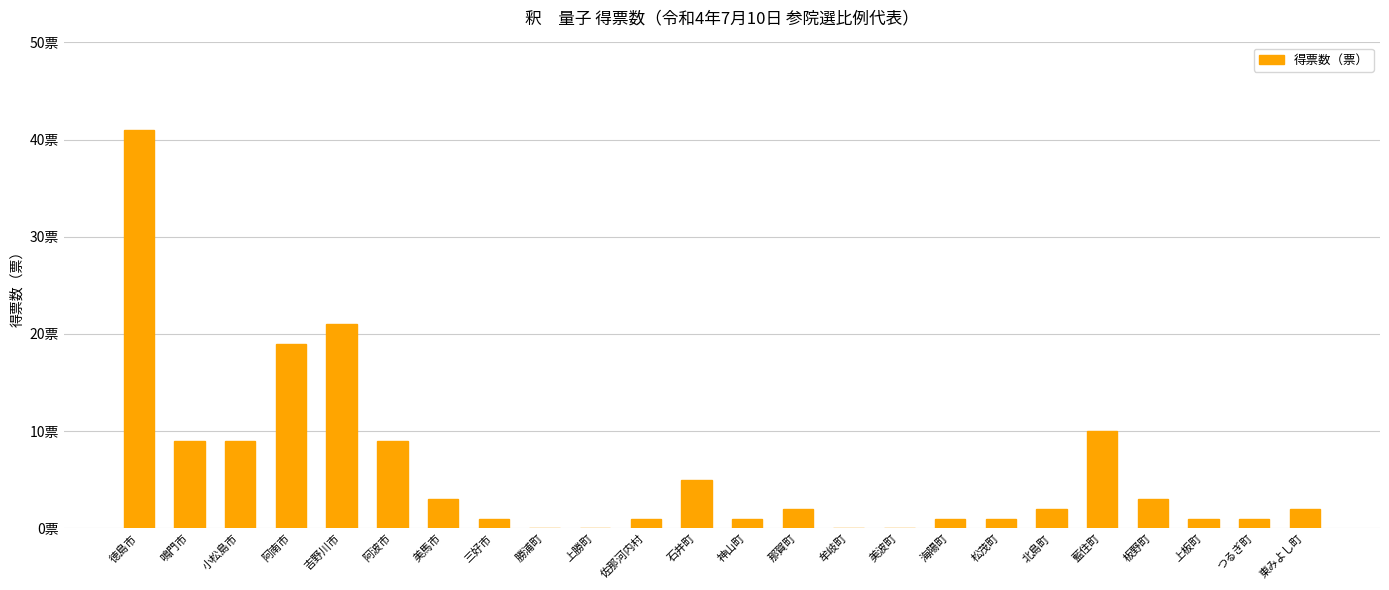

Reading right to left, list all the values displayed in this chart.

2	1	1	3	10	2	1	1	0	0	2	1	5	1	0	0	1	3	9	21	19	9	9	41